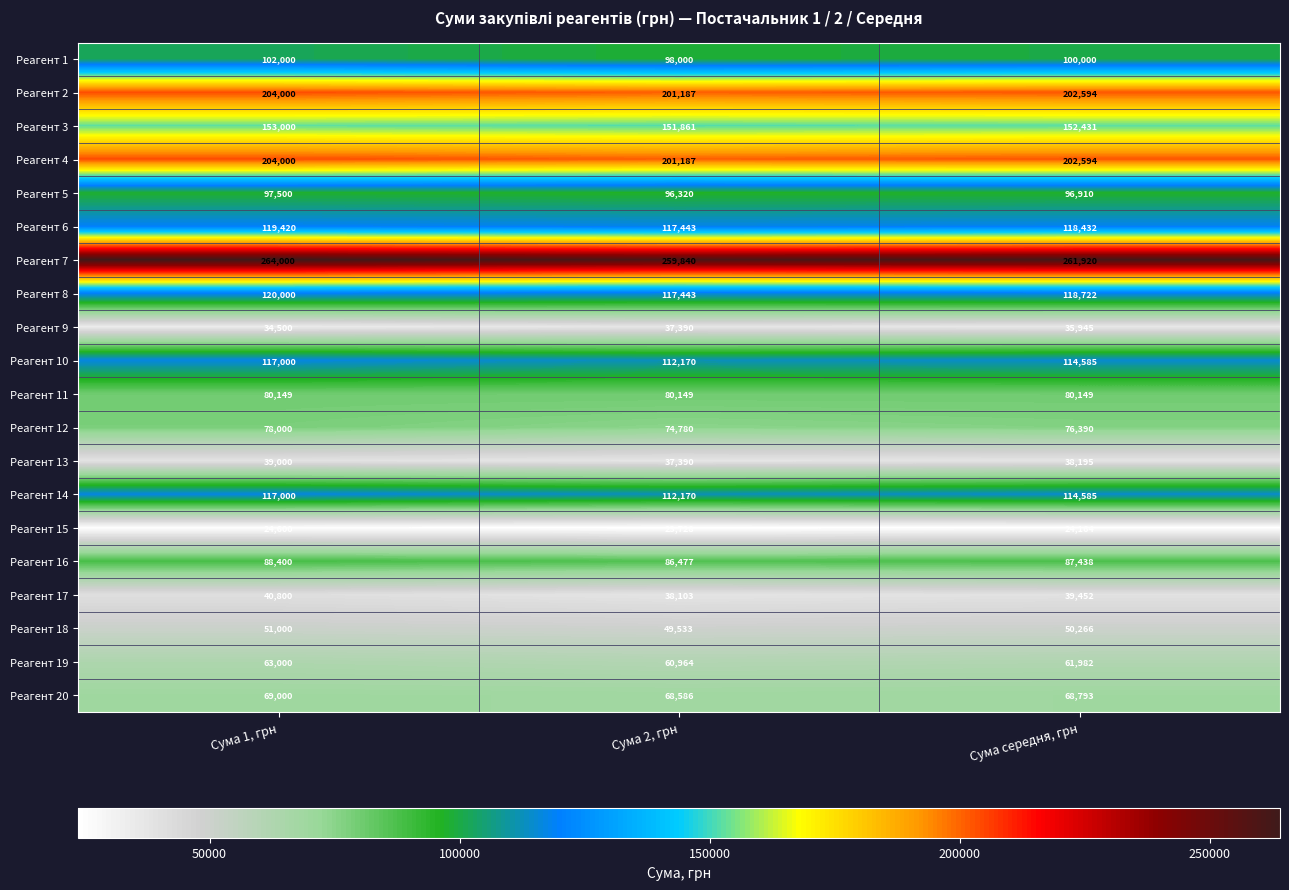

True or false: Реагент 3 has a value of 250768 at Сума 1, грн.

False